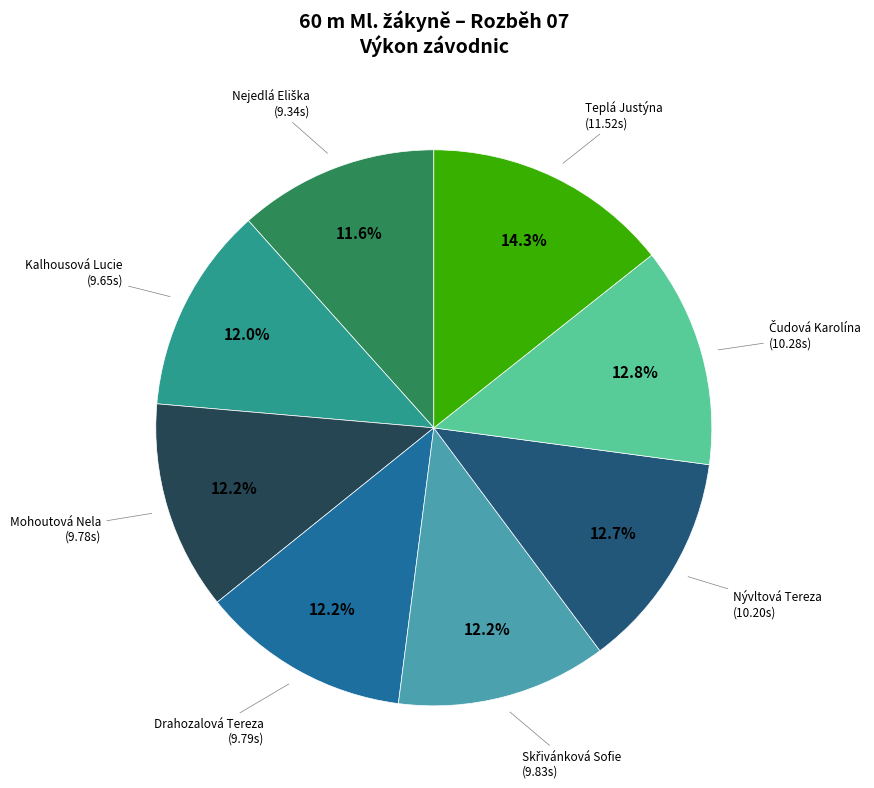

Does any single category account for the majority?

No